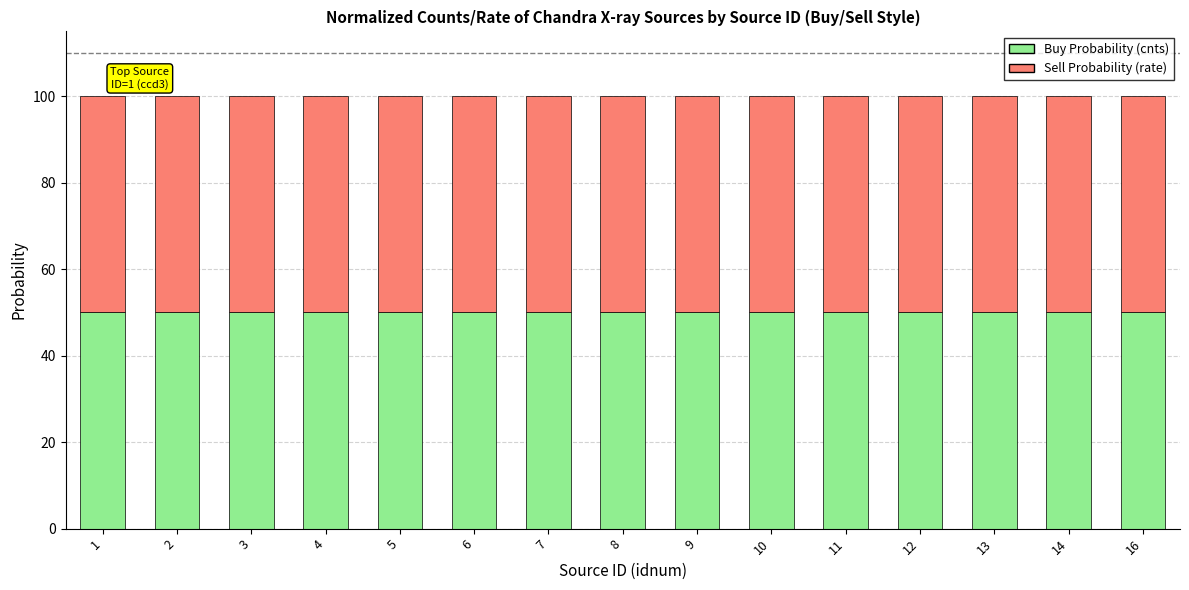

What is the total value across all series at 3?

100.0